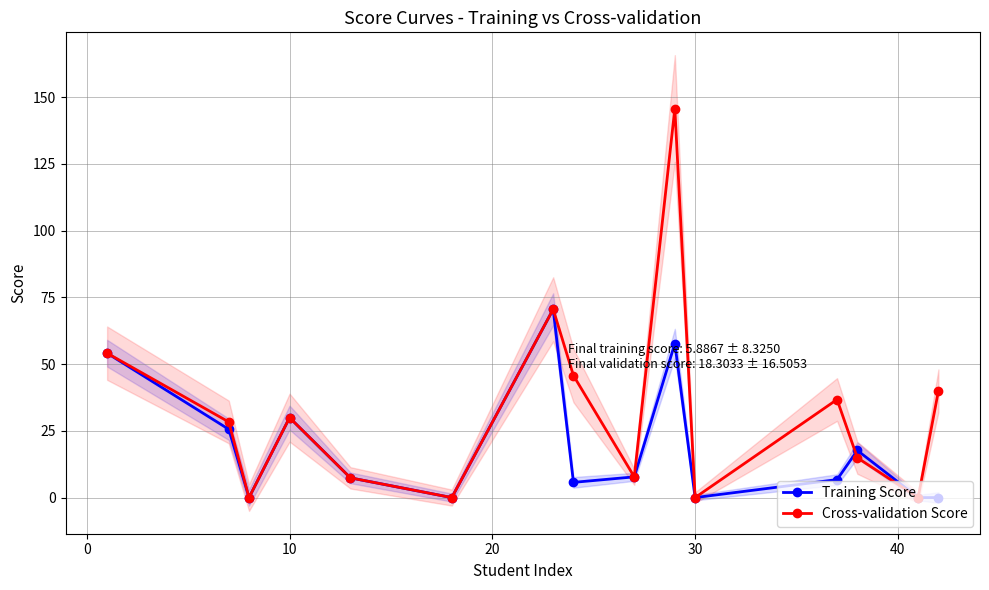

Where is Training Score nearest to the value 35?

10